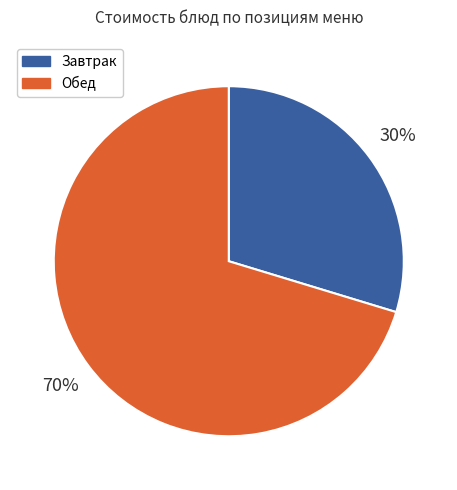

To the nearest percent, what is the combined percentage of Обед and Завтрак?

100%